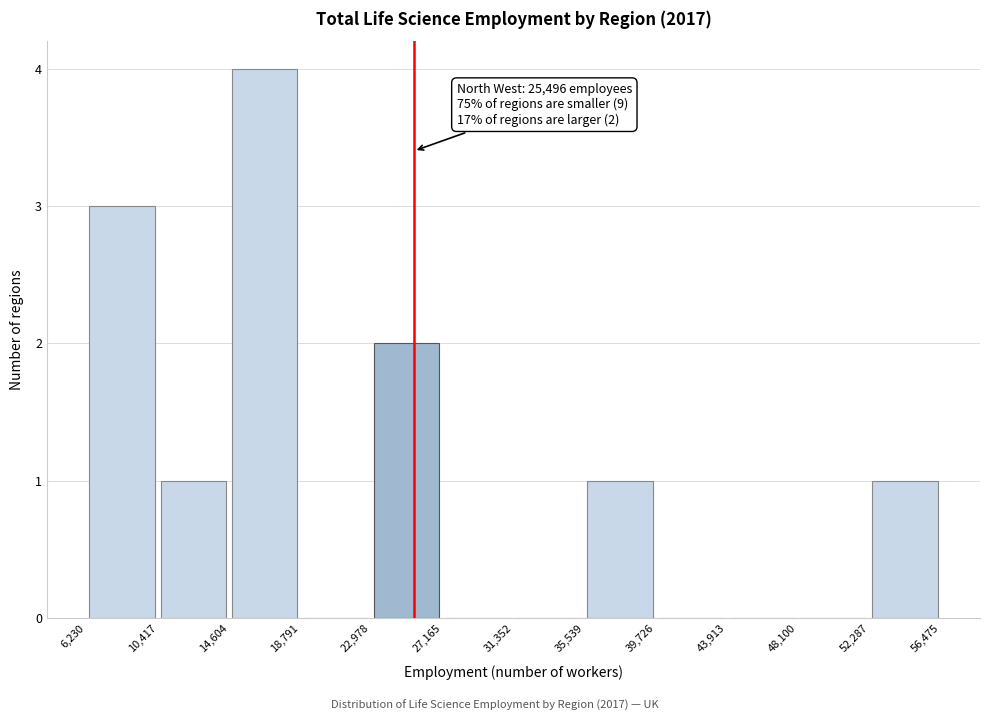

Over which range of the x-axis is the bar tallest?

14,604 to 18,791